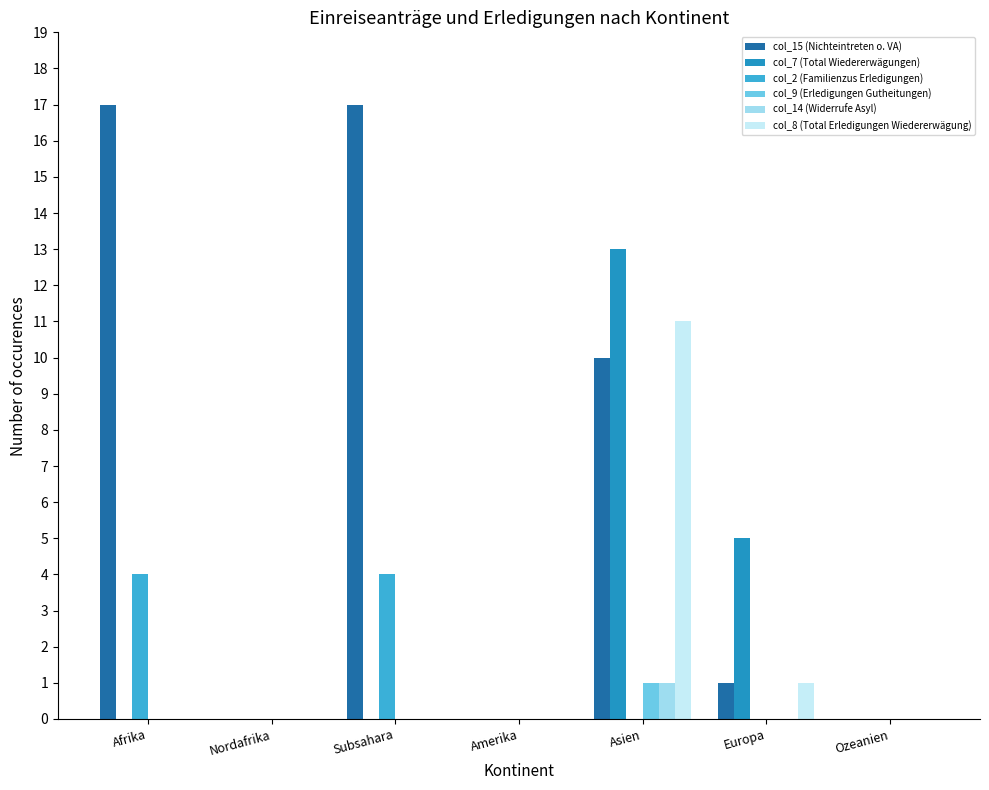

Are the bars grouped side by side (vs. stacked)?

Yes